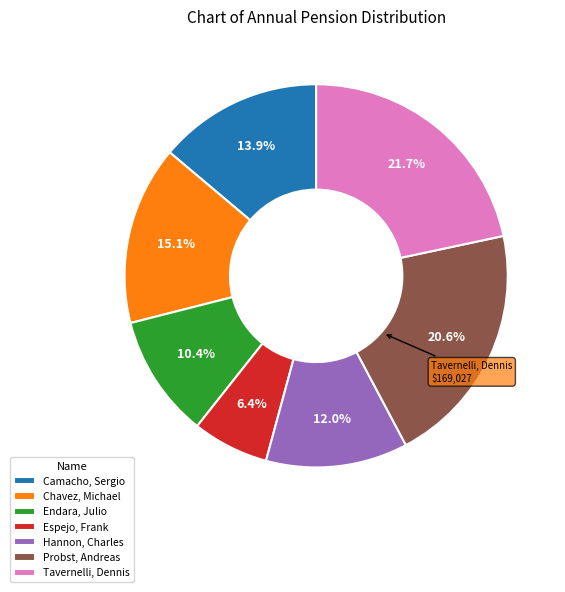

True or false: Probst, Andreas accounts for 11% of the total.

False